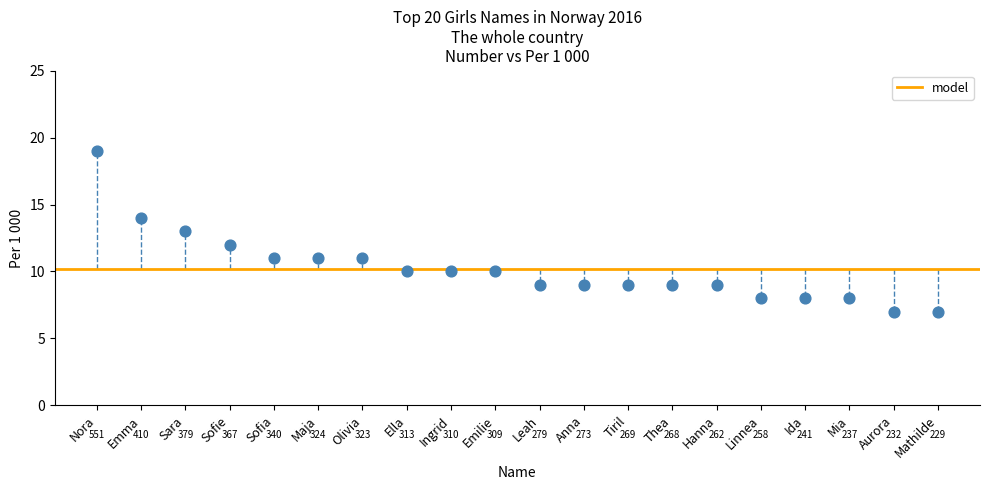

What is the range of Y values (max minus min)?

12